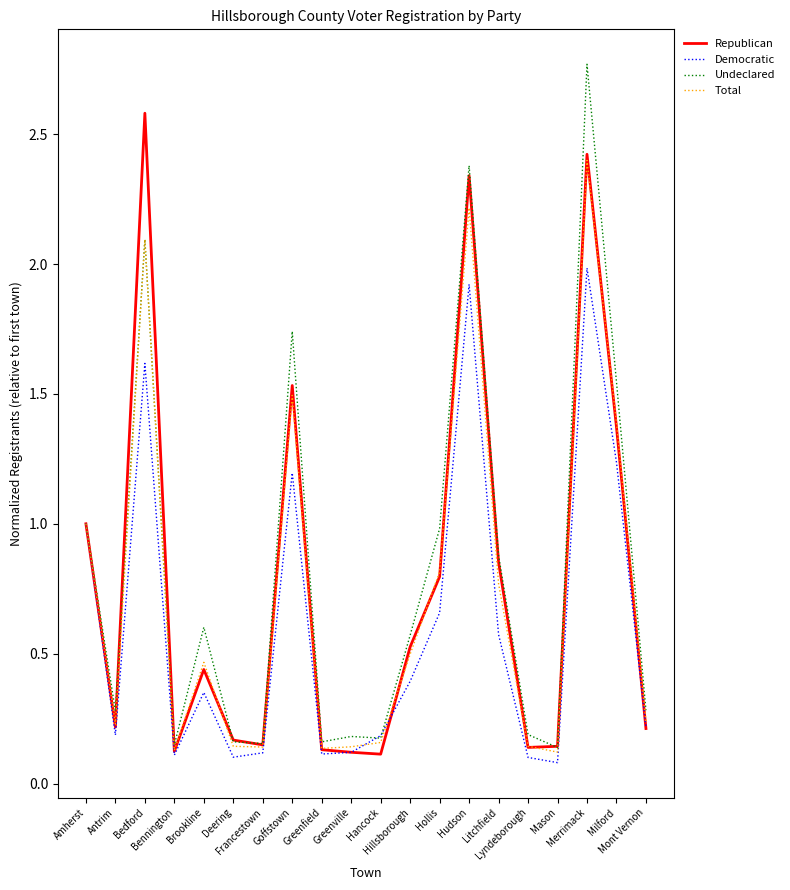

Which series has the widest spread of values?

Undeclared